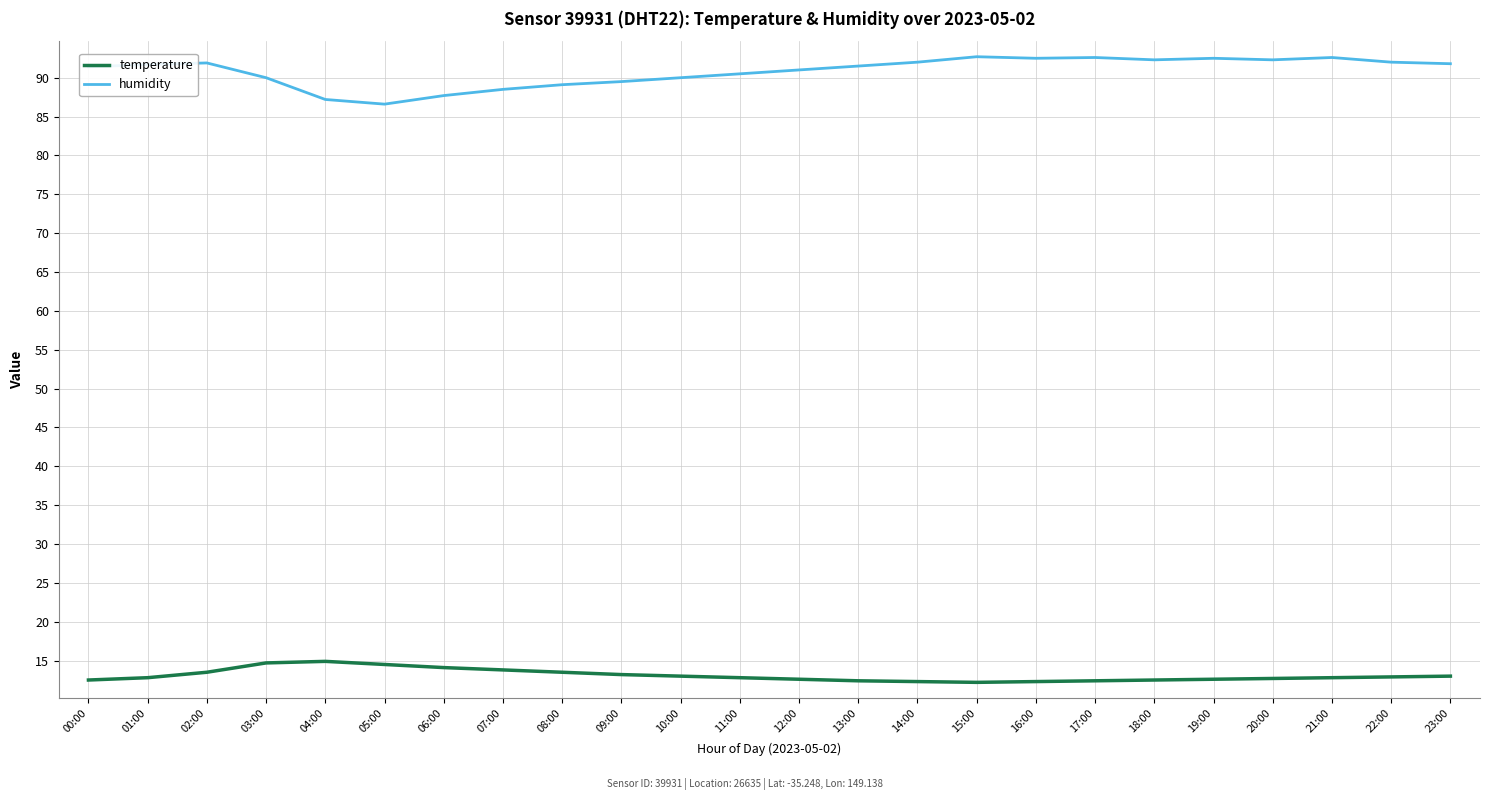

True or false: humidity has a value of 26.1 at 17:00.

False